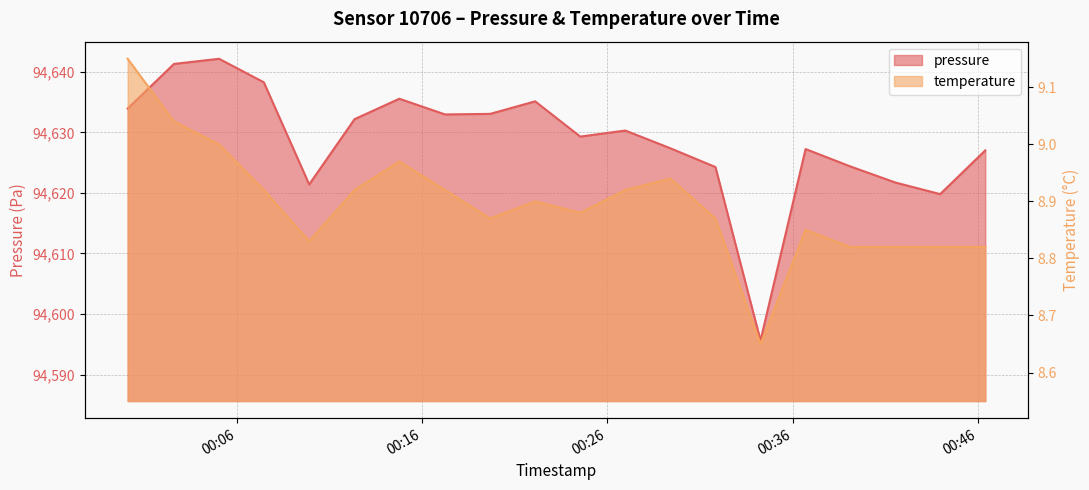

What is the sum of all temperature values?

177.9